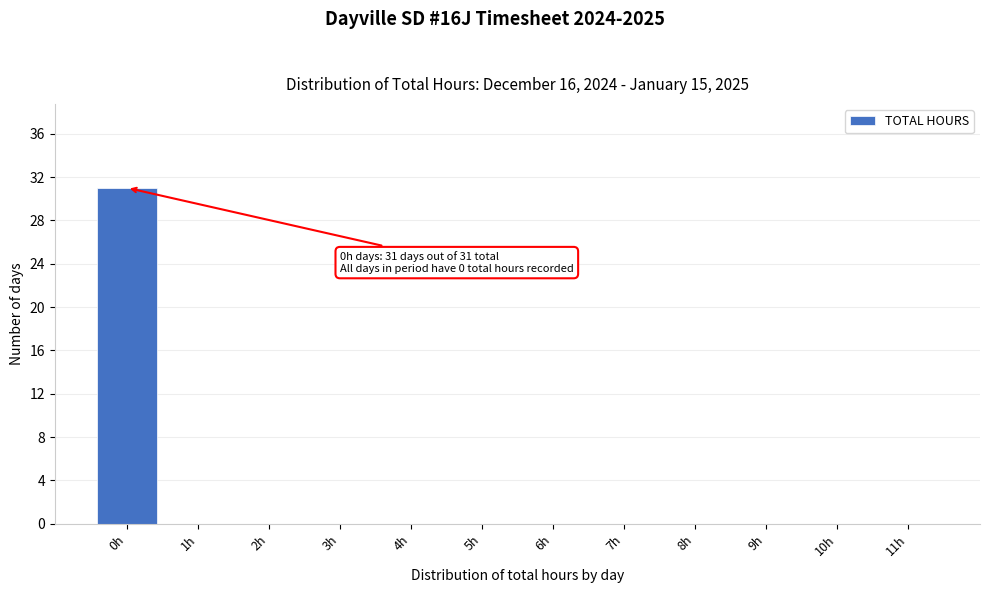

Reading left to right, what are all the values shown in this chart?

0h=31	1h=0	2h=0	3h=0	4h=0	5h=0	6h=0	7h=0	8h=0	9h=0	10h=0	11h=0